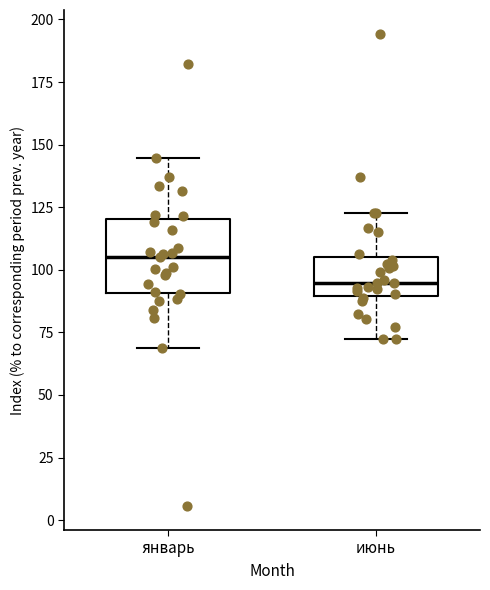

Reading left to right, transcribe this box plot: for each box, give where its median line is, the range the box spans, and where its two whiskers end, as read against the y-axis. The values are not printed on the chart, so give them approximately, as read against the axis.

январь: median 105, box 90 to 120, whiskers 70 to 145
июнь: median 95, box 90 to 105, whiskers 70 to 125